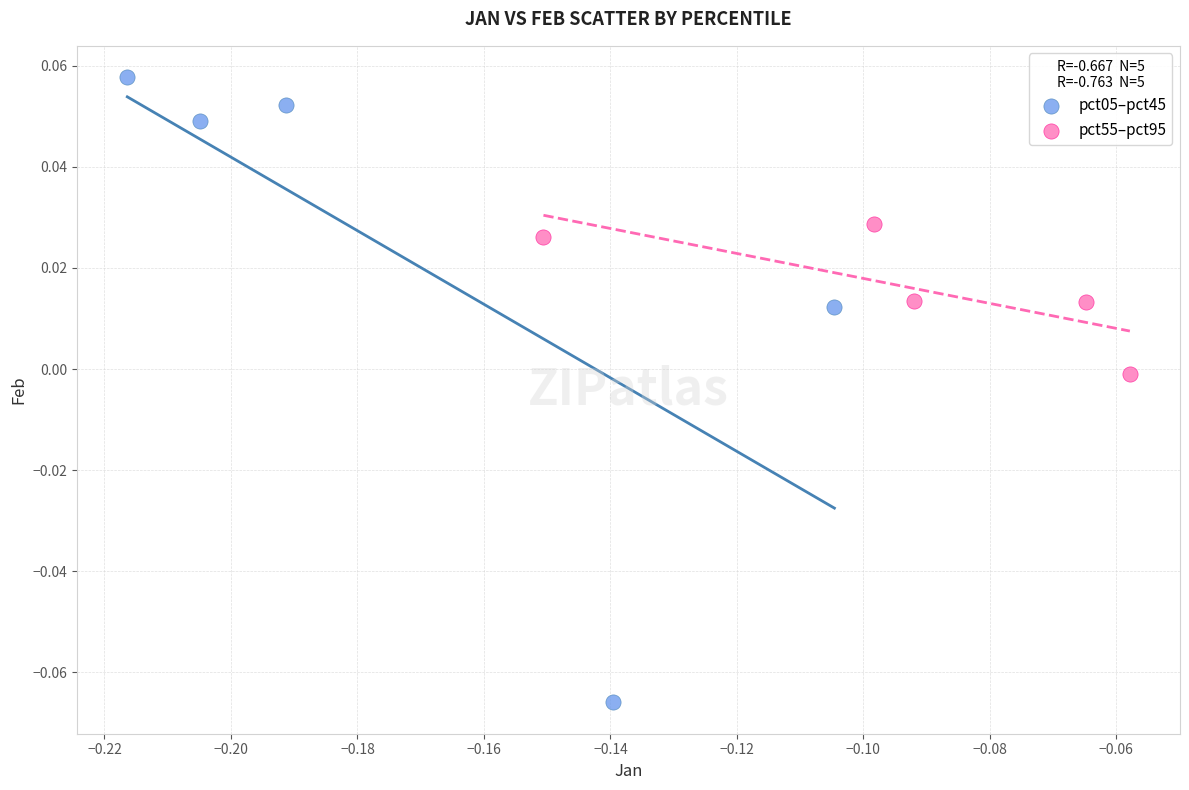

Which series contains the lowest Y value?

pct05–pct45